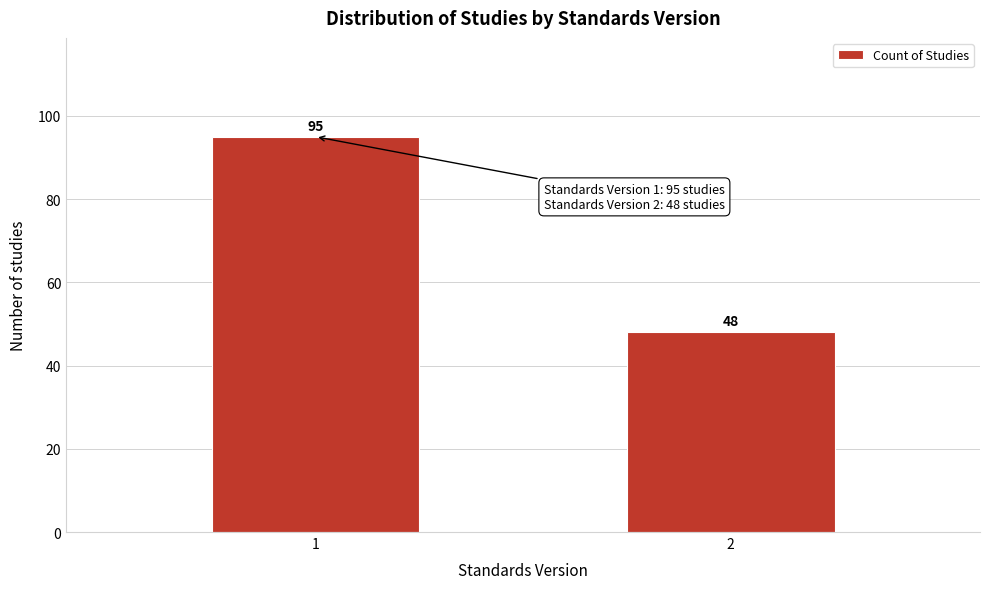

Reading left to right, what are all the values shown in this chart?

1=95	2=48